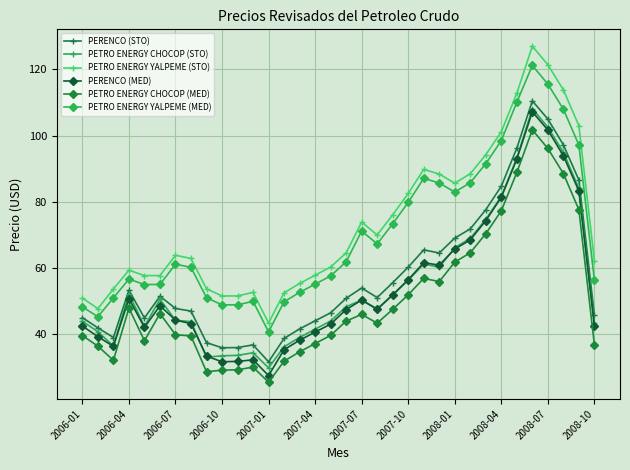

What are all the series names shown in the legend?

PERENCO (STO), PETRO ENERGY CHOCOP (STO), PETRO ENERGY YALPEME (STO), PERENCO (MED), PETRO ENERGY CHOCOP (MED), PETRO ENERGY YALPEME (MED)